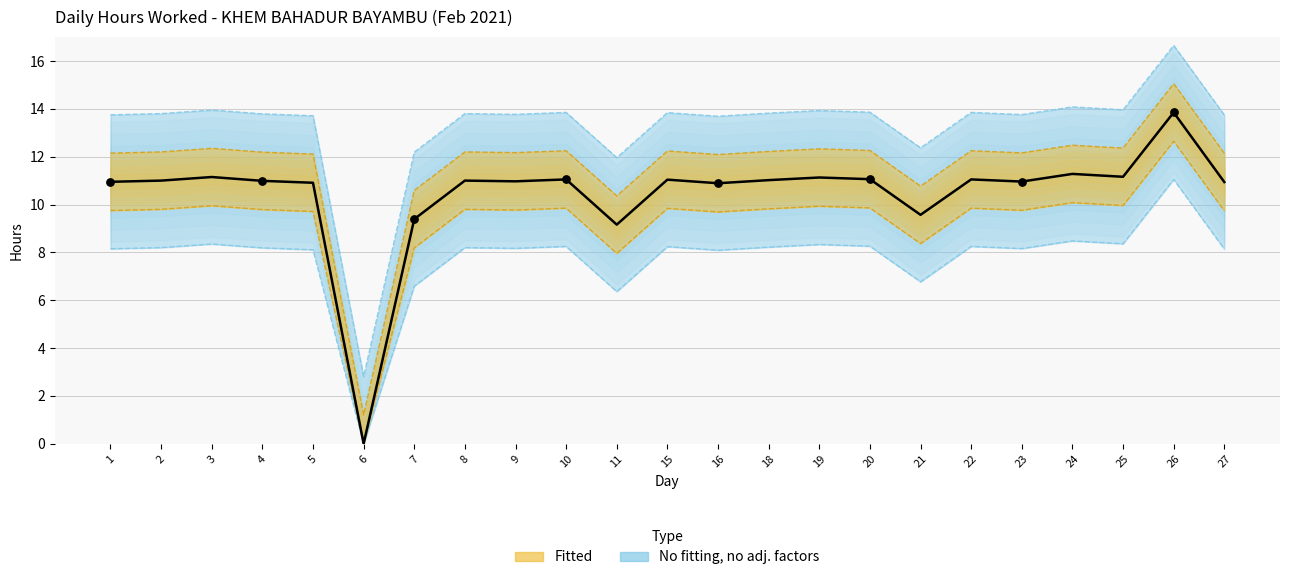

Which has a higher value, 5 or 15?

15